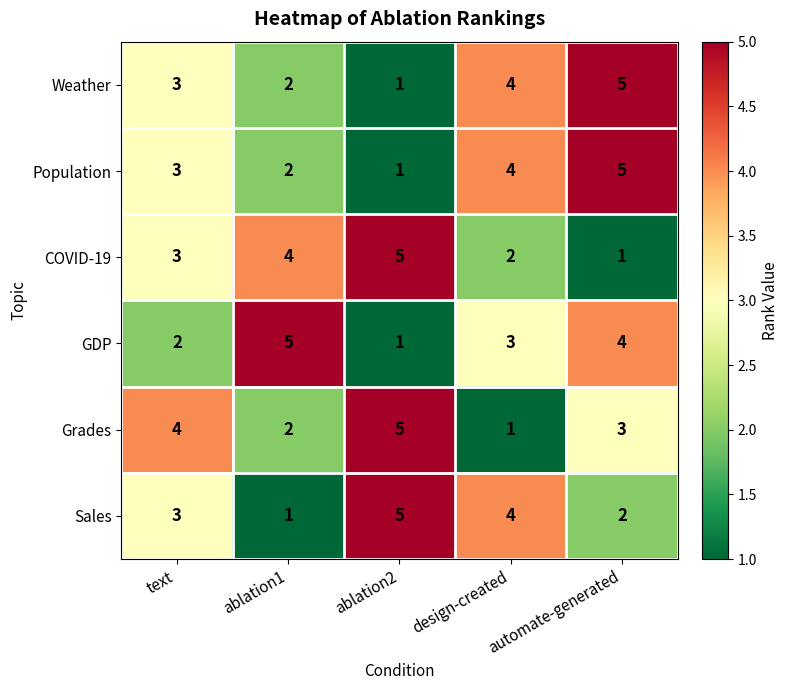

What is the highest value of the Grades series?

5